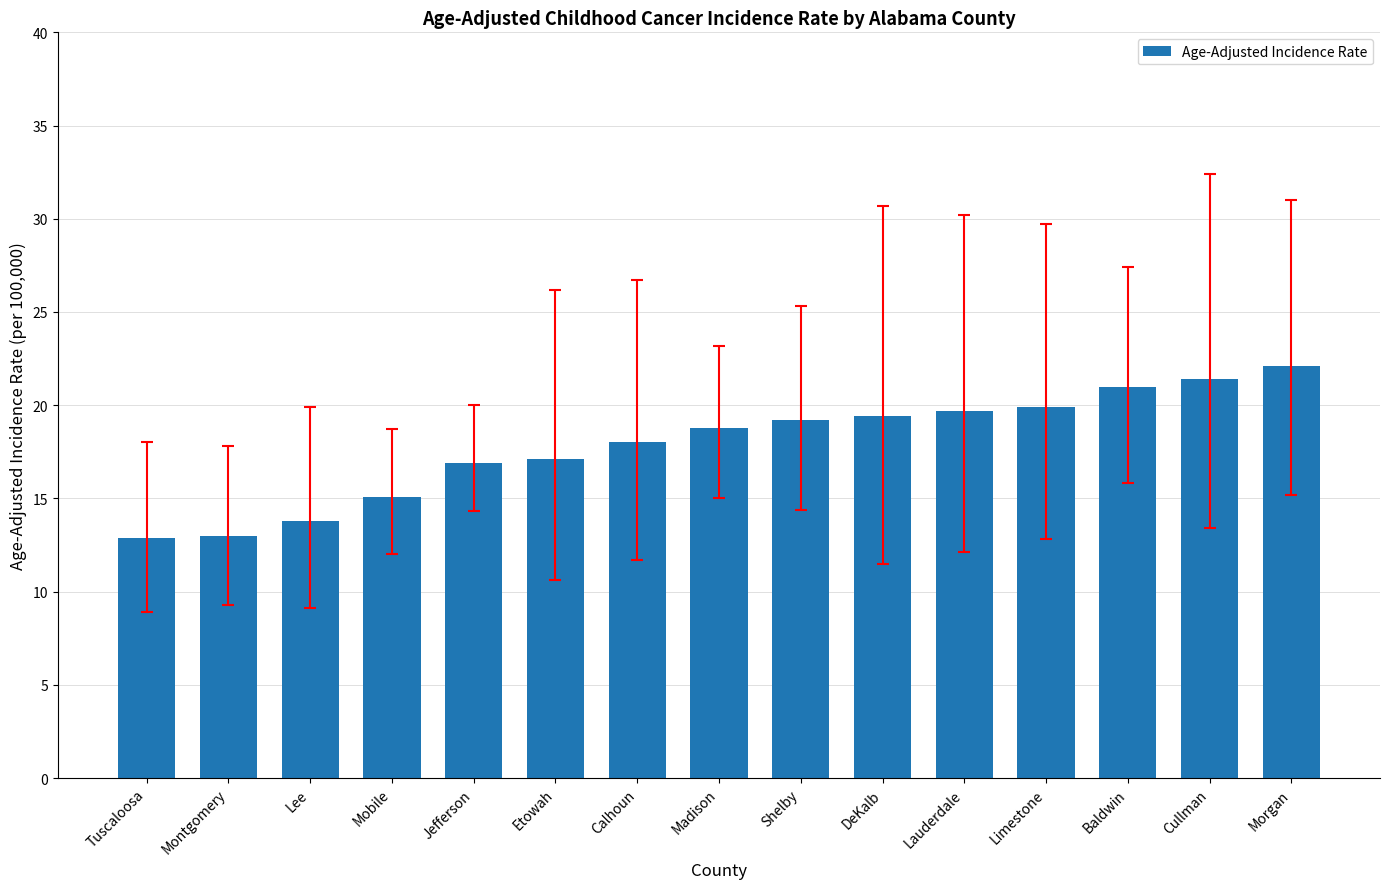

What is the smallest value displayed?

12.9